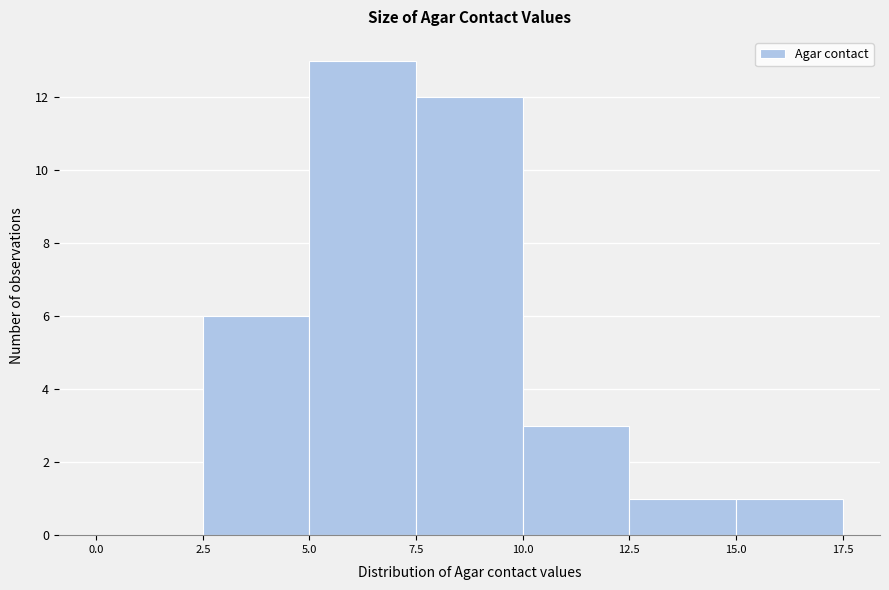

Reading left to right, list every bar in this chart as the range it spans on the x-axis followed by its height. The values are not printed on the chart, so give them approximately, as read against the axis.

0.0 to 2.5: 0
2.5 to 5.0: 6
5.0 to 7.5: 13
7.5 to 10.0: 12
10.0 to 12.5: 3
12.5 to 15.0: 1
15.0 to 17.5: 1